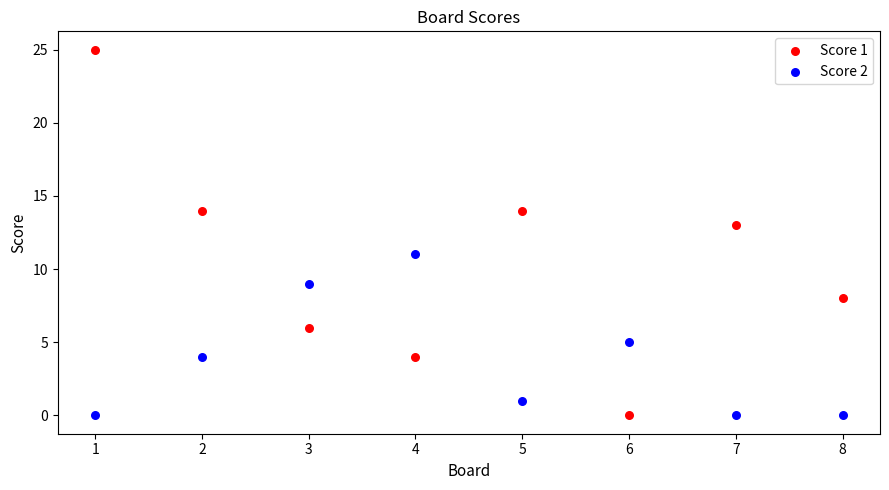

Which series reaches the maximum Y coordinate?

Score 1